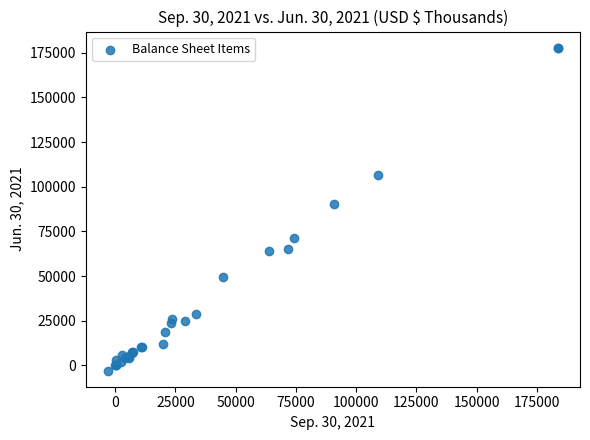

What Y value in the scatter plot is closest to 87492?

90501